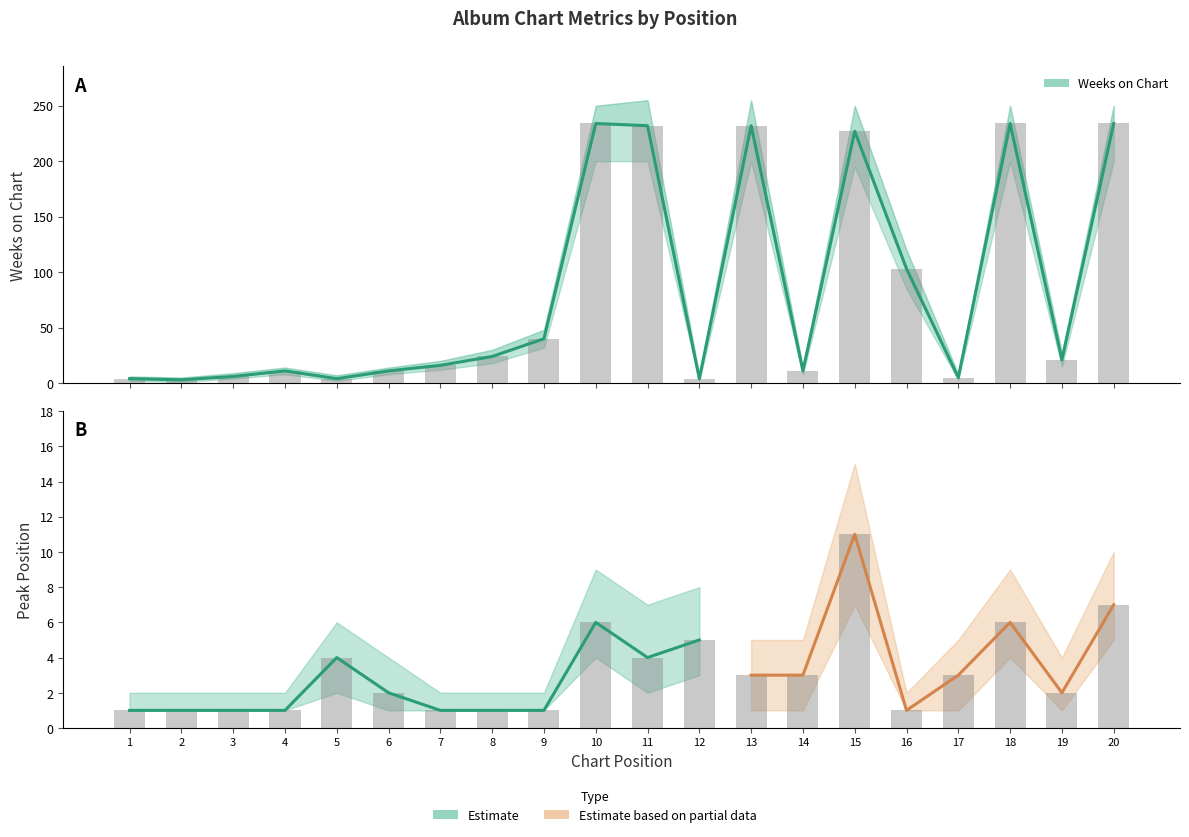

At which label is Weeks on Chart closest to 118?

16